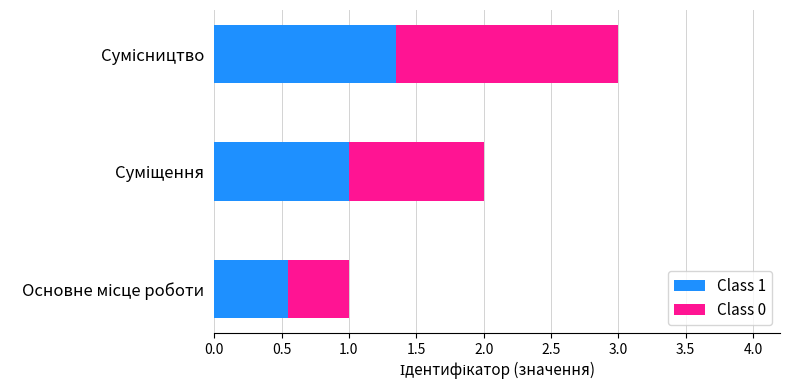

Reading left to right, what are all the values shown in this chart?

1	2	3